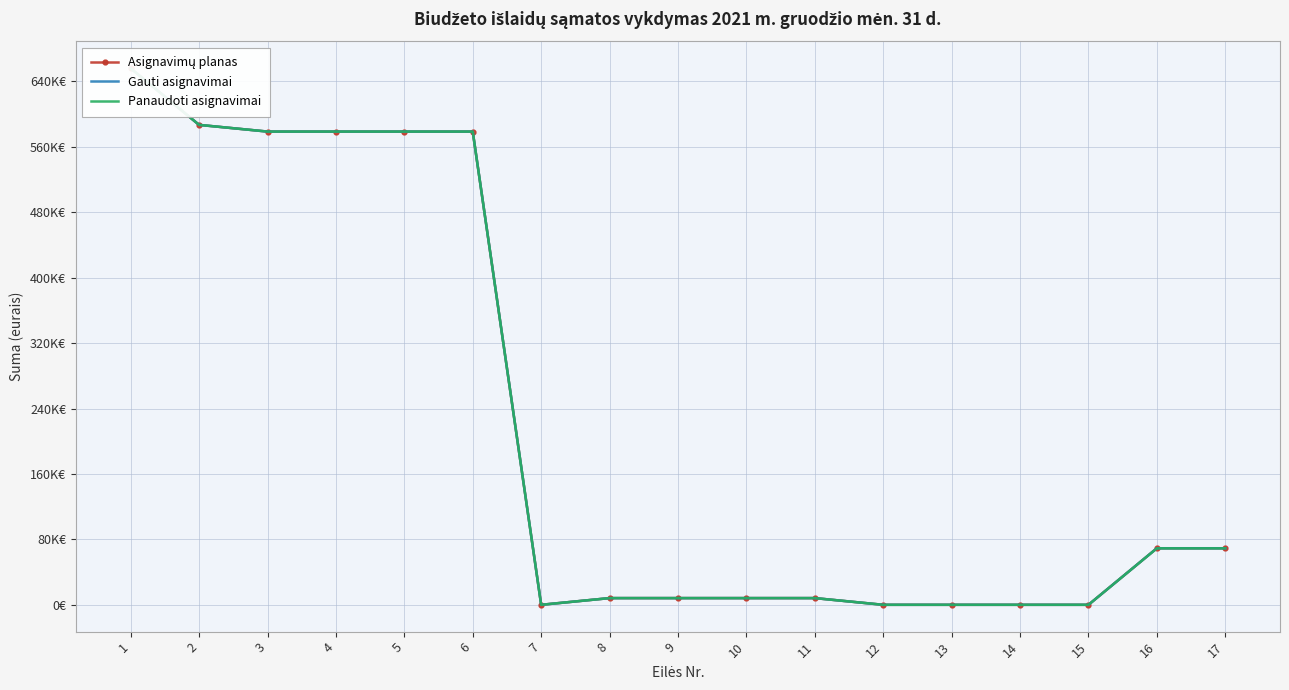

What is the average value of the Gauti asignavimai series?

219362.3